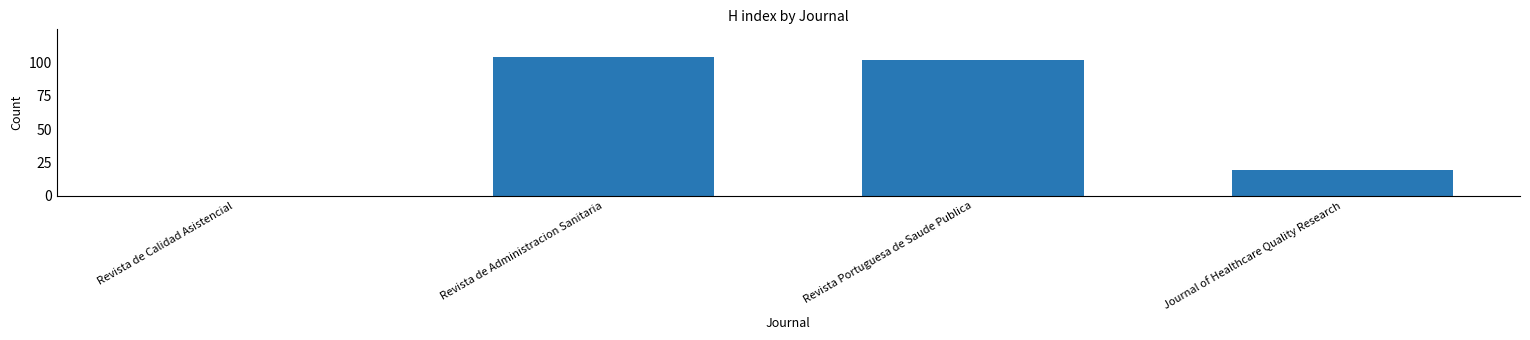

Which has a higher value, Revista Portuguesa de Saude Publica or Revista de Calidad Asistencial?

Revista Portuguesa de Saude Publica